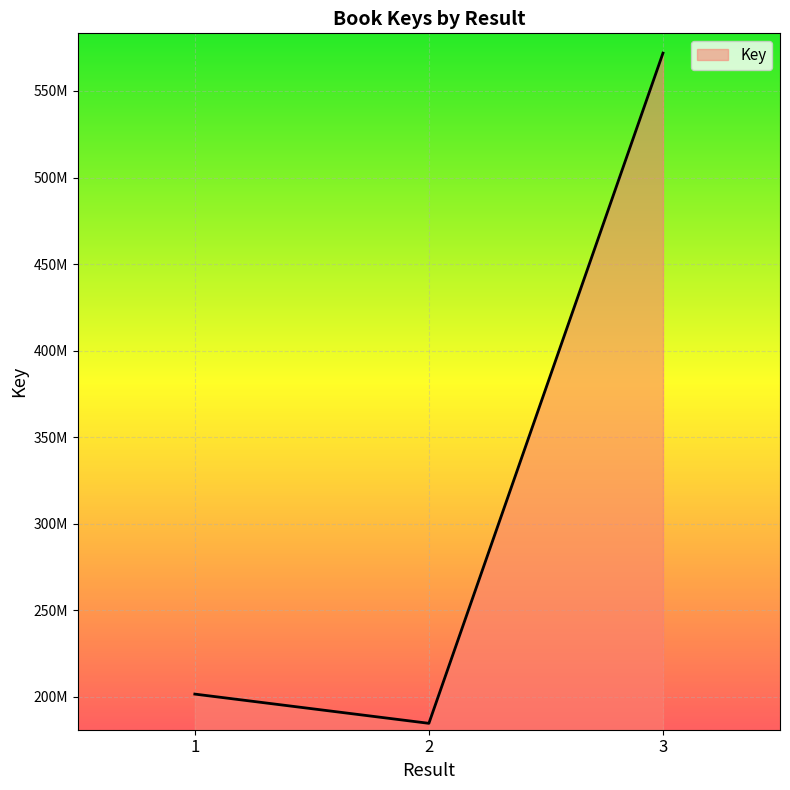

Is it true that the value at 1 is 201666351?

True